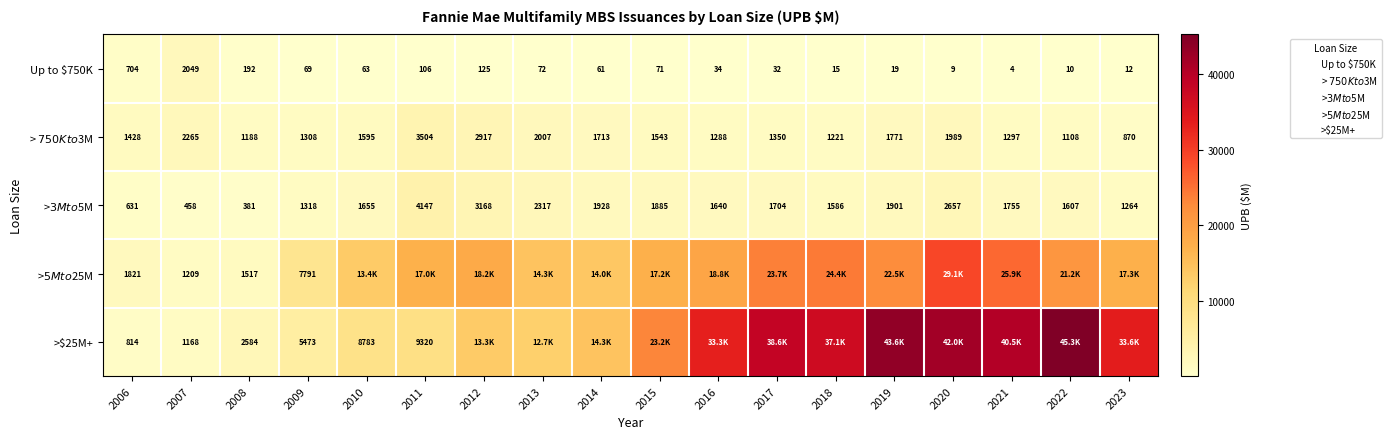

What is the minimum value shown in the chart?

4.2